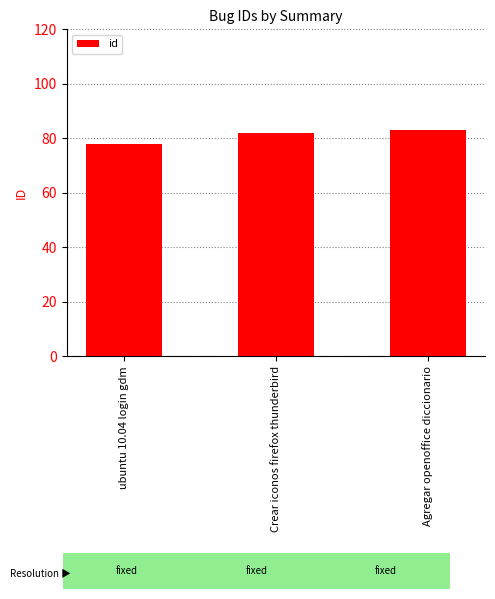

What is the sum of the values at ubuntu 10.04 login gdm and Crear iconos firefox thunderbird?

160